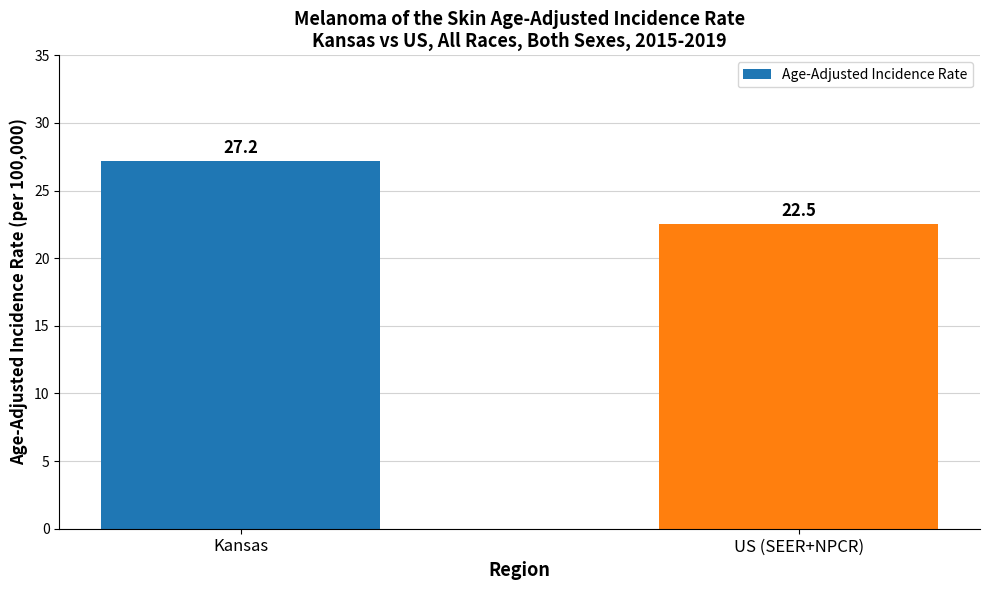

Between Kansas and US (SEER+NPCR), which is larger?

Kansas